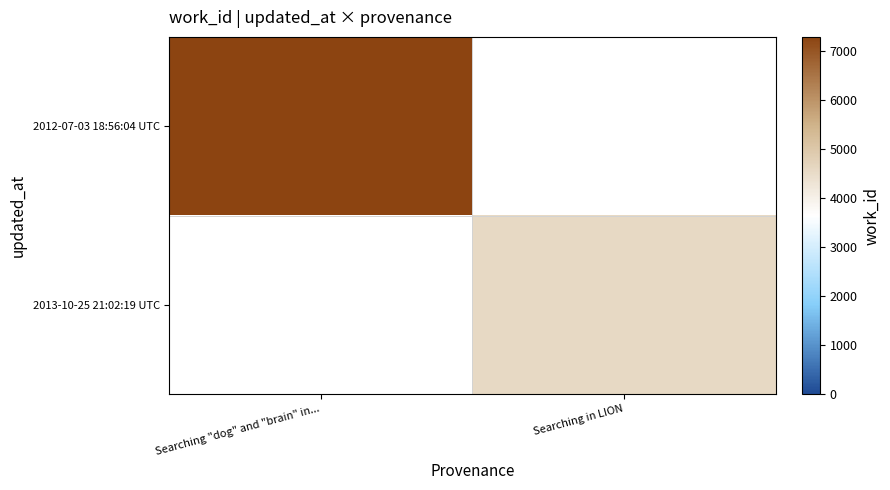

Reading left to right, list all the values displayed in this chart.

2012-07-03 18:56:04 UTC: Searching "dog" and "brain" in...=7289	Searching in LION=0
2013-10-25 21:02:19 UTC: Searching "dog" and "brain" in...=0	Searching in LION=4563